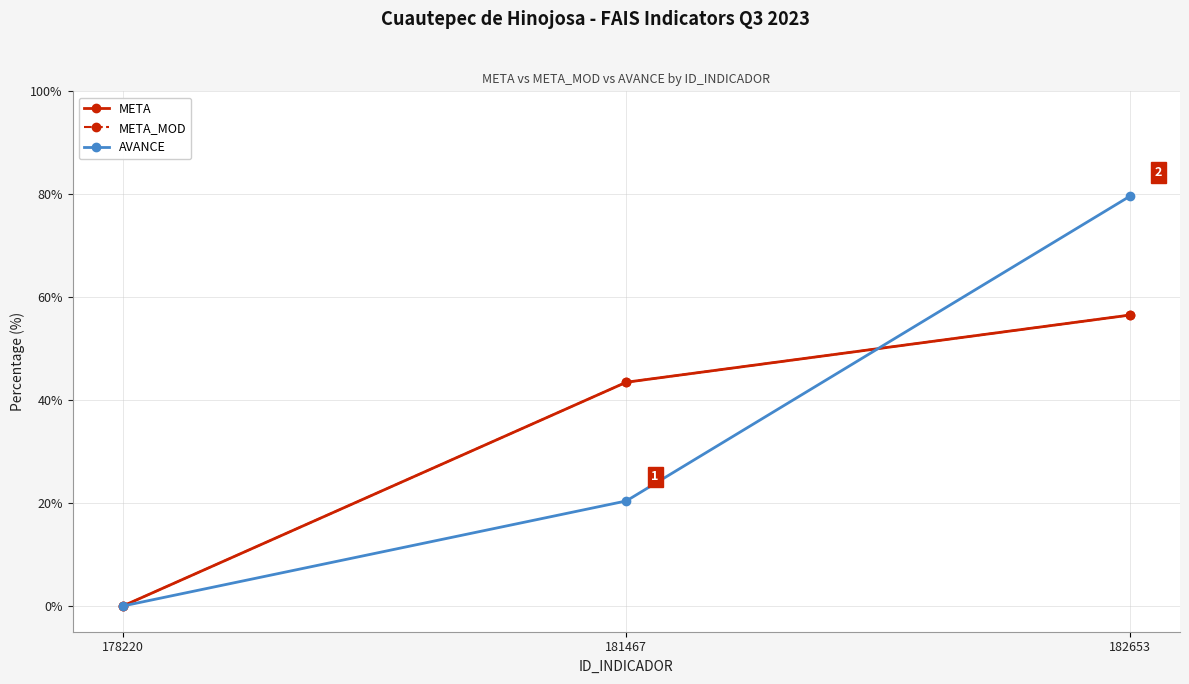

Does the chart have visible grid lines?

Yes